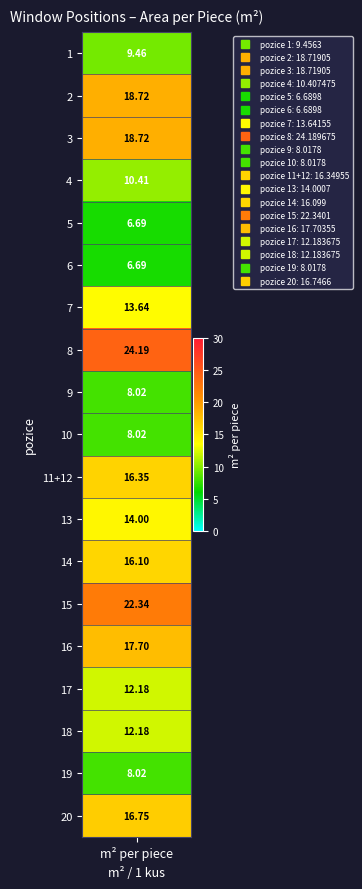

Which has a higher value, 3 or 17?

3